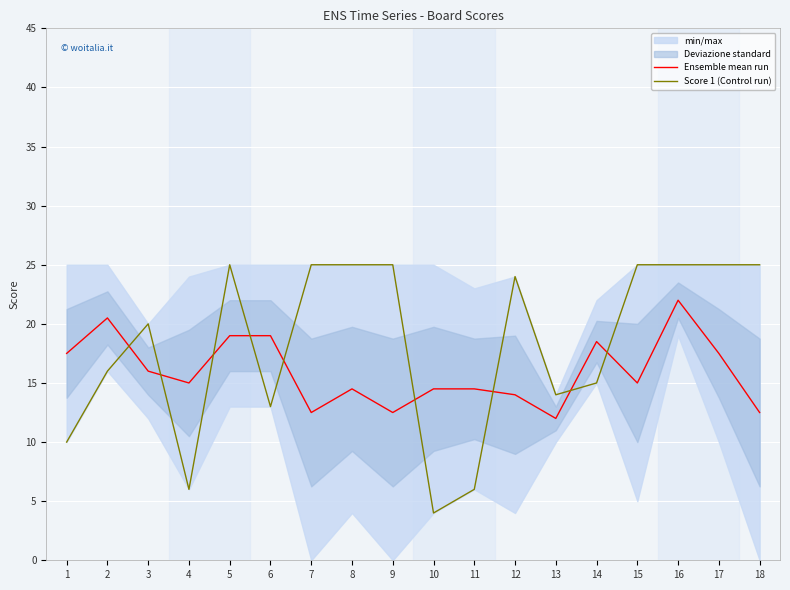

What is the sum of all Ensemble mean run values?

287.0